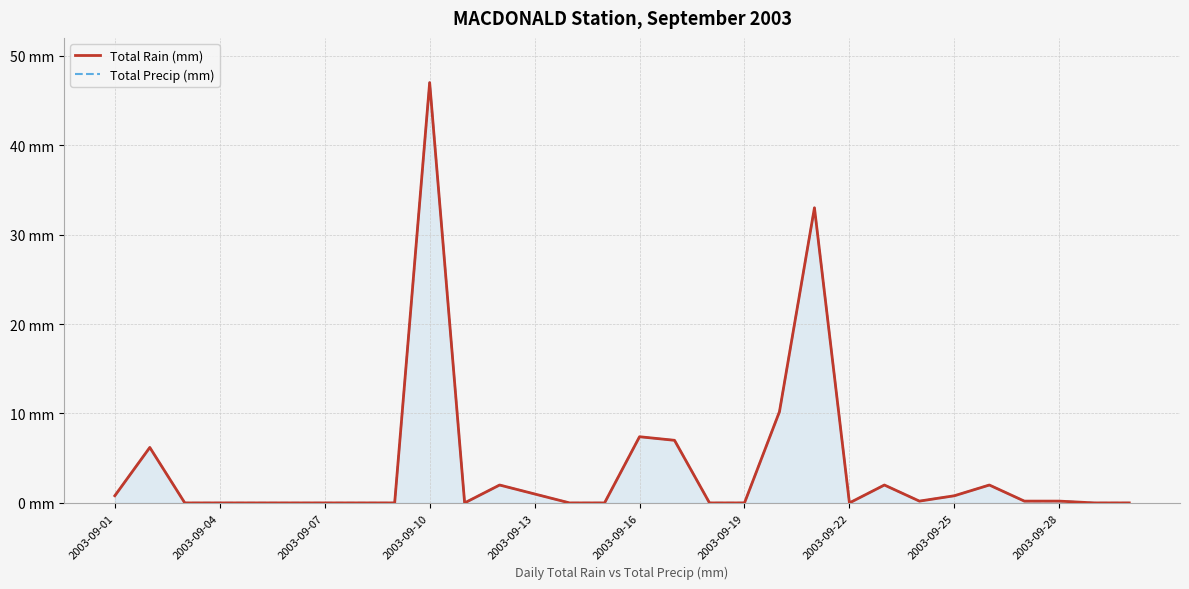

Is the value of Total Rain (mm) at 12 greater than the value of Total Precip (mm) at 25?

No